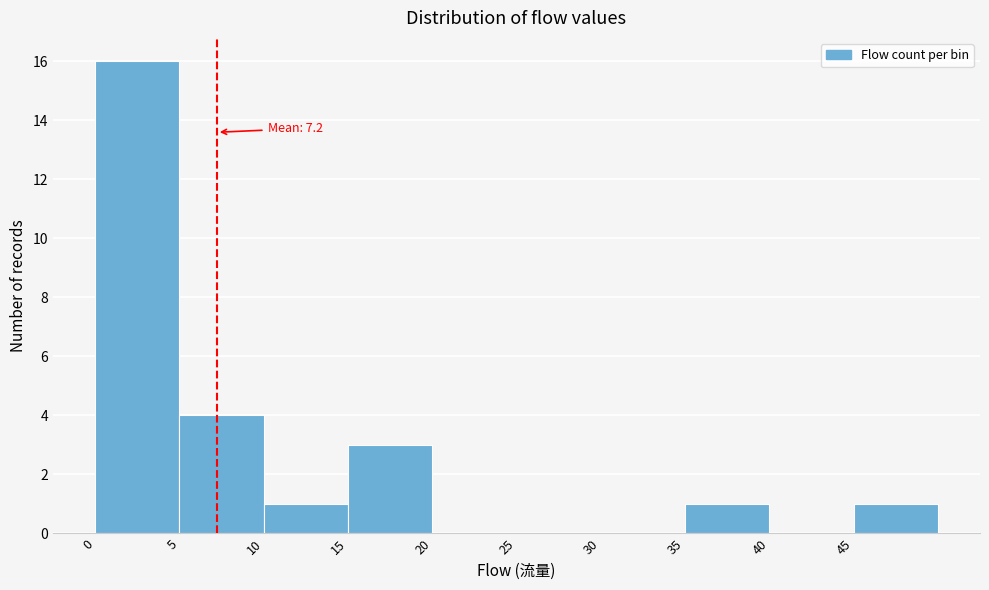

Which range on the x-axis has the tallest bar?

0 to 5